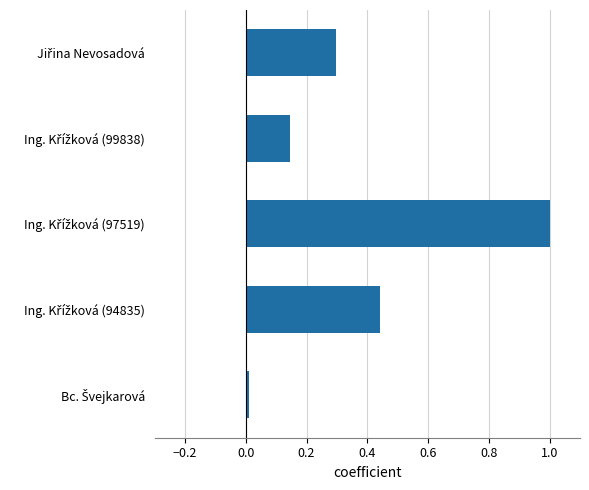

What is the value of the 3rd bar from the top?

1.0